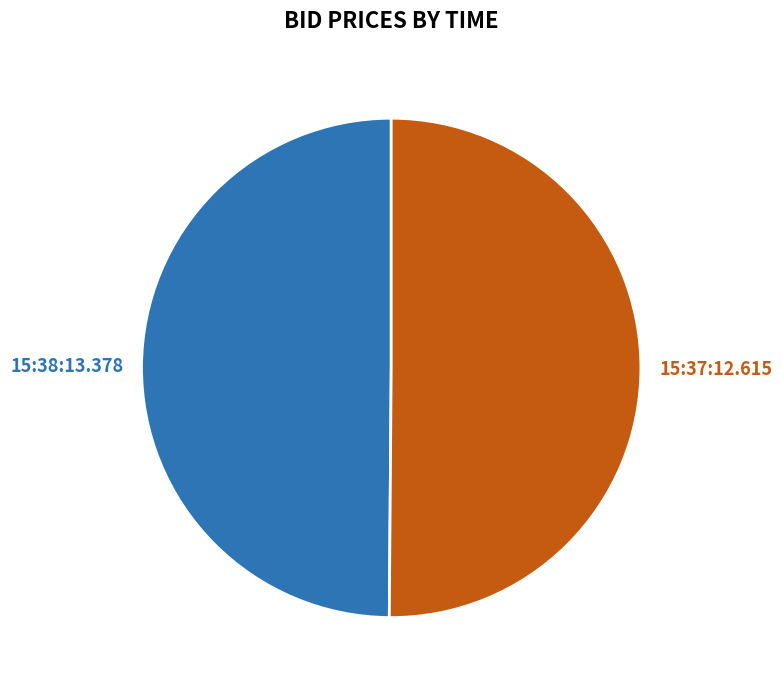

Is it true that 15:37:12.615 is 50% of the pie?

True